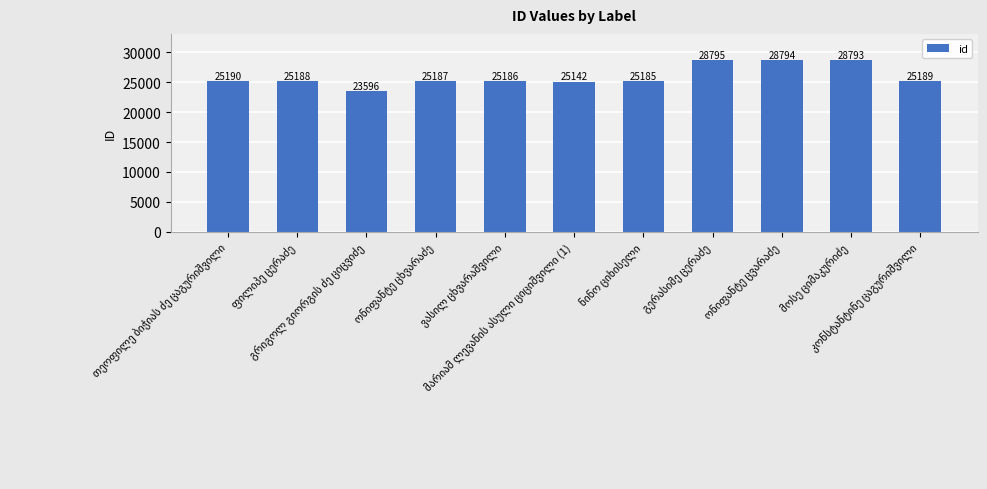

What is the greatest value displayed?

28795